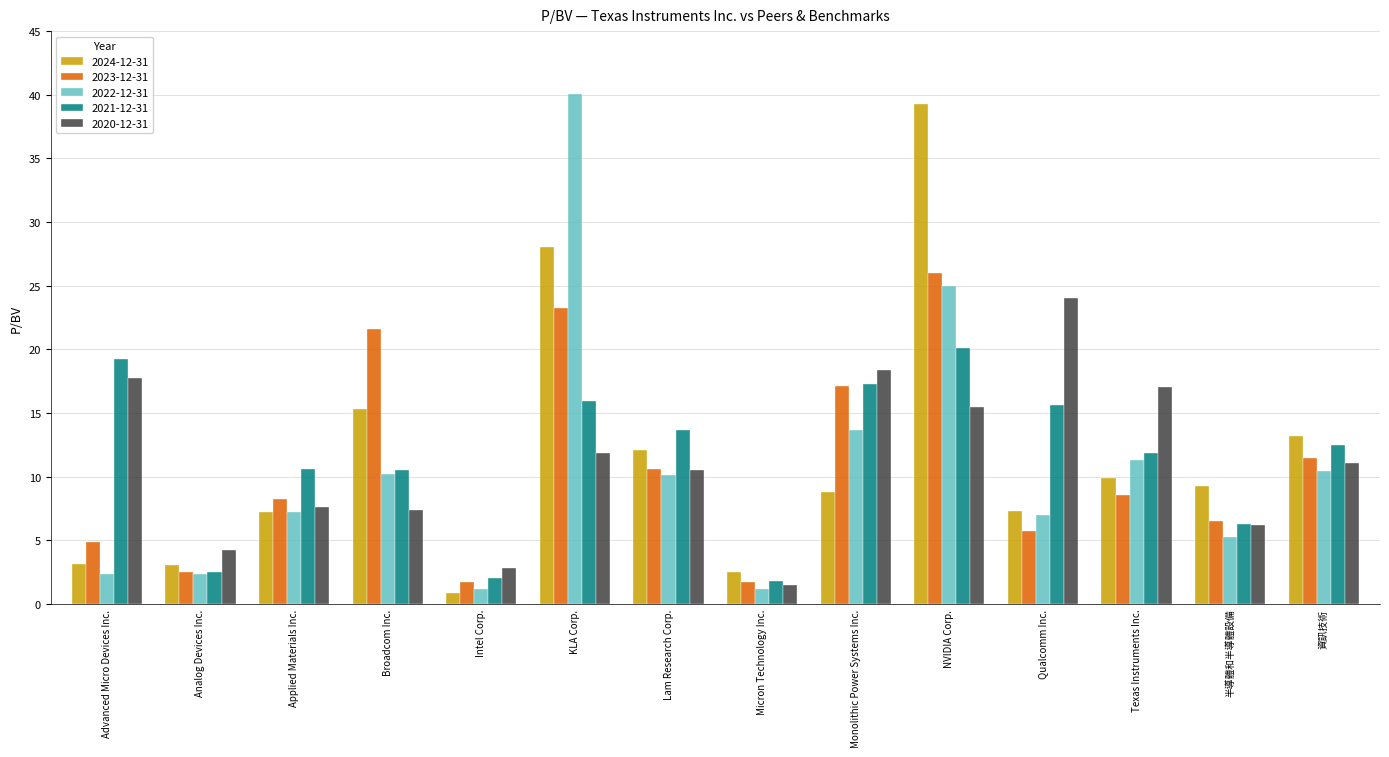

Is it true that 2023-12-31 equals 4.8 at Advanced Micro Devices Inc.?

True